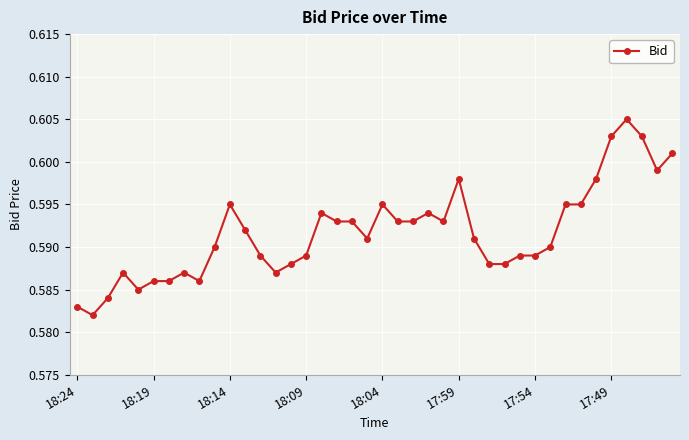

True or false: the data has more than 1 interior local peaks.

True